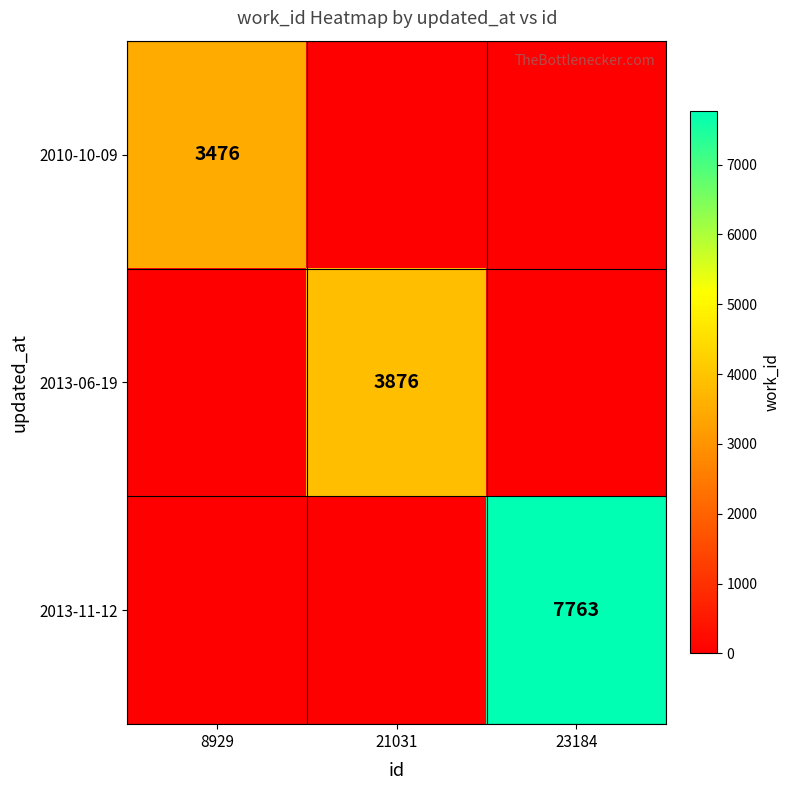

Is it true that 2013-06-19 equals 5059 at 21031?

False